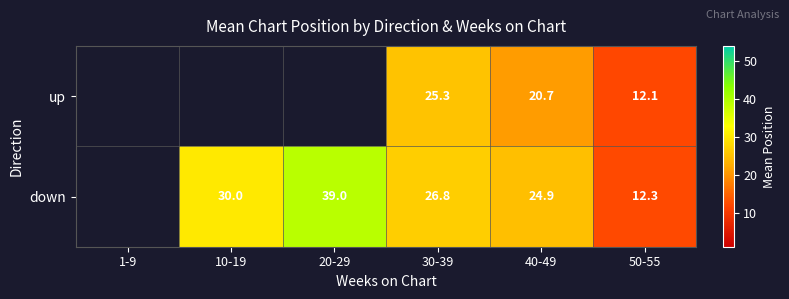

Which series changed the most between 40-49 and 50-55?

down